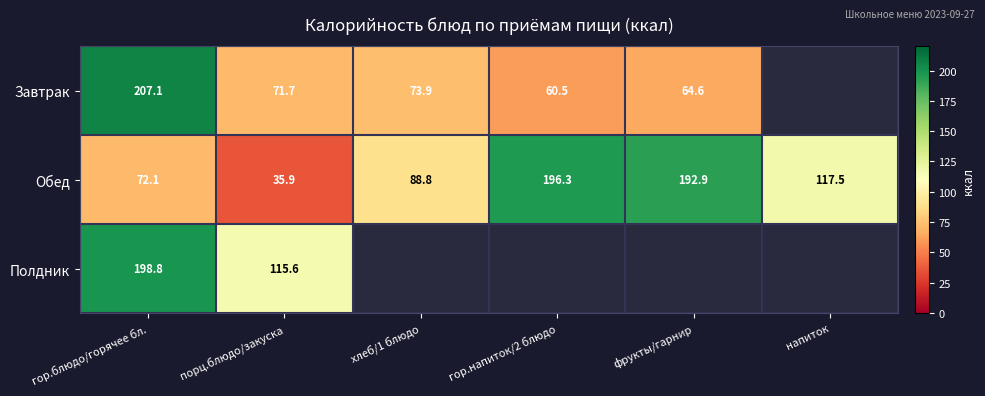

Is the value of Завтрак at хлеб/1 блюдо greater than the value of Обед at хлеб/1 блюдо?

No